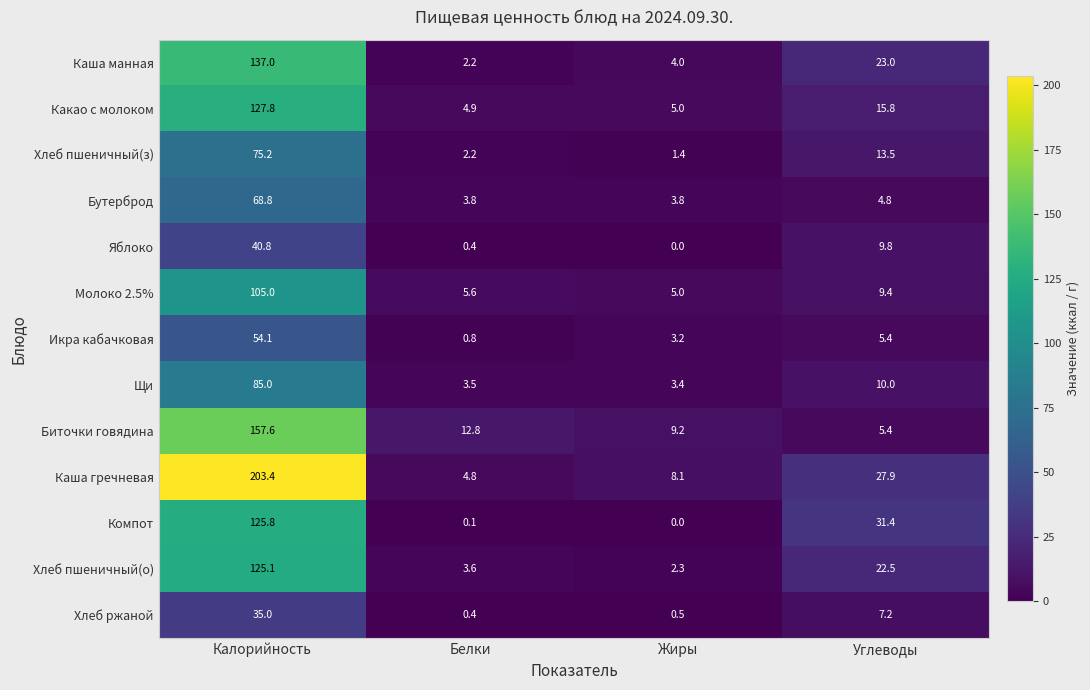

Where is Хлеб ржаной nearest to the value 17?

Углеводы